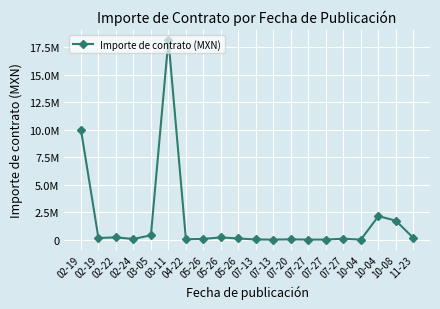

Does the chart have visible grid lines?

Yes